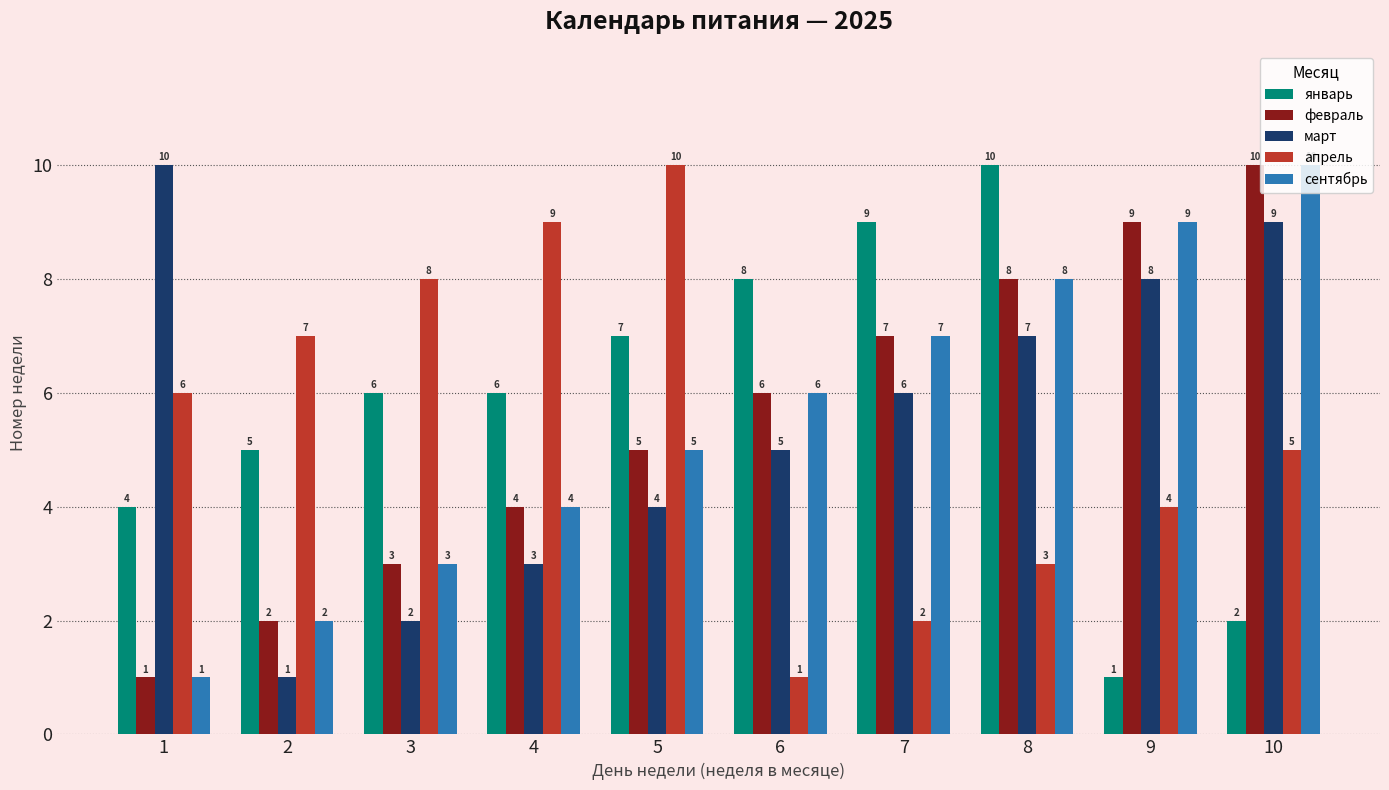

At which label is сентябрь closest to 5?

5